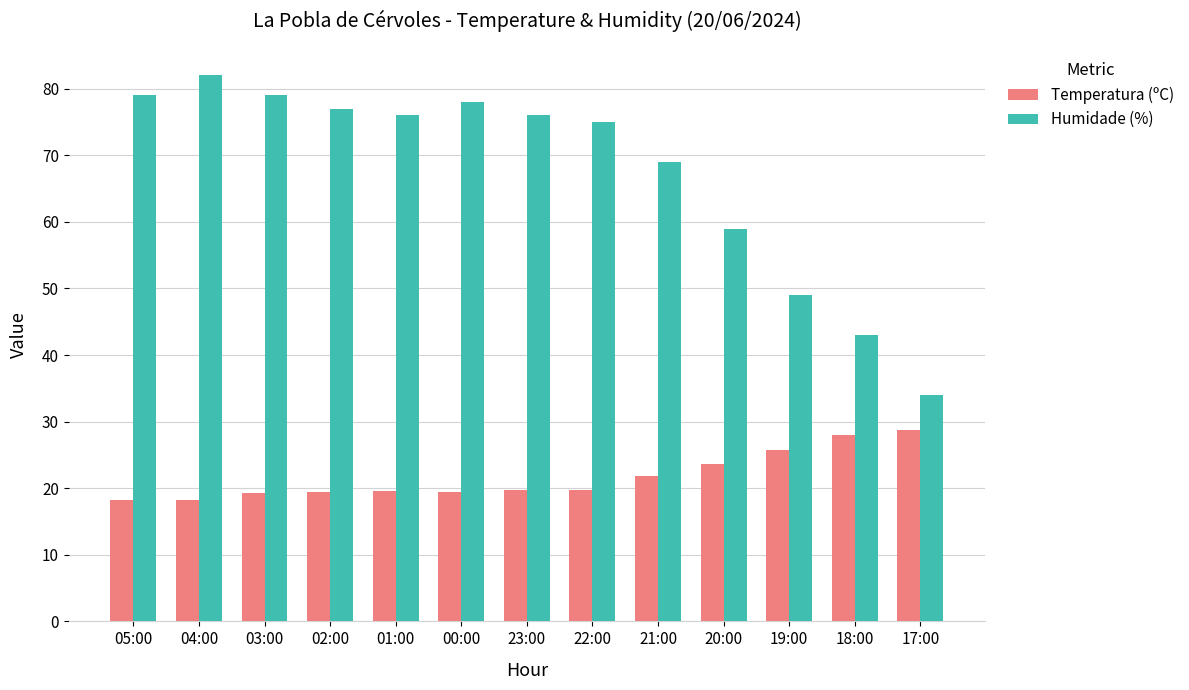

At which category is the sum across all series the highest?

04:00